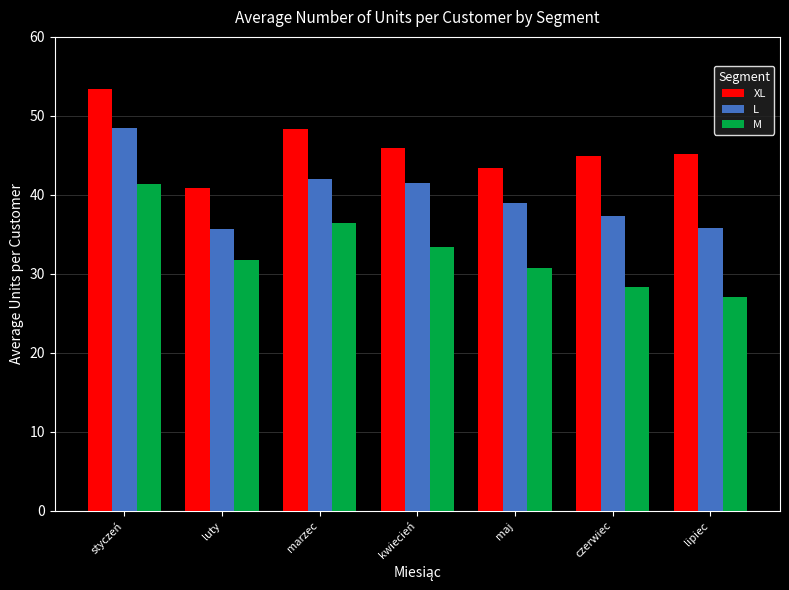

Which series has the largest total across all categories?

XL